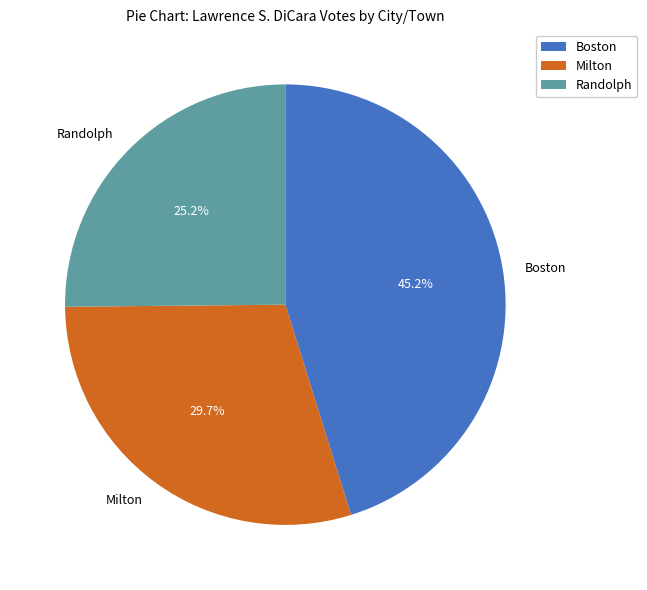

Combined, what portion of the pie is Milton and Boston?

74.8%